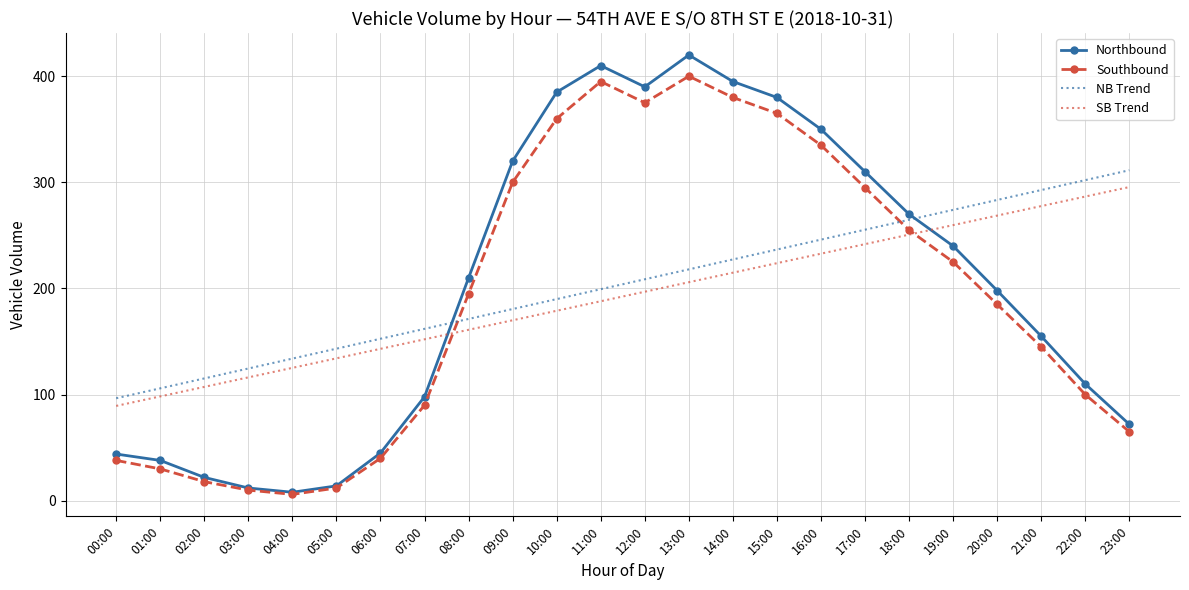

What position from the right is 15:00?

9